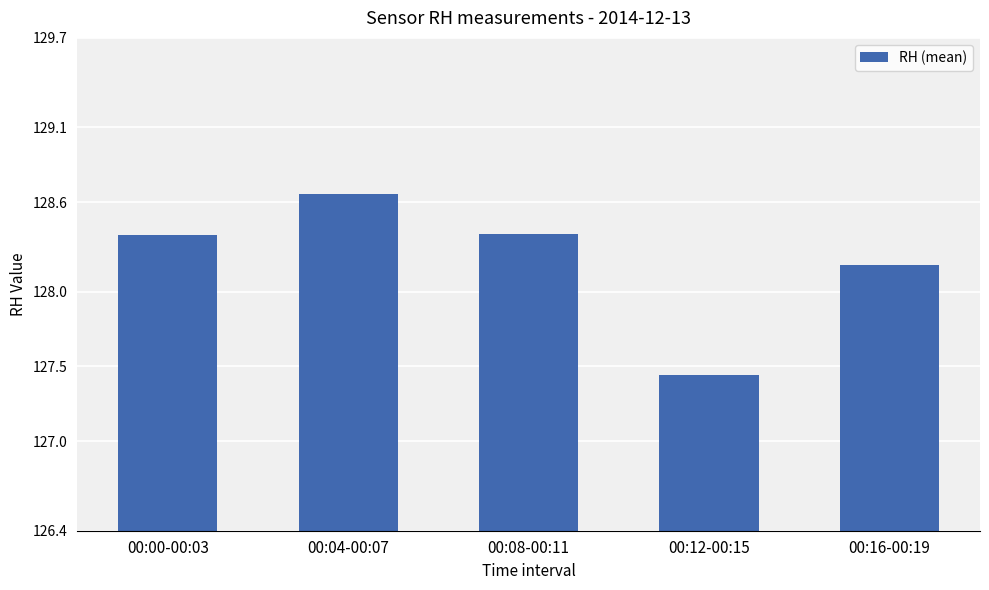

What is the change in value from 00:00-00:03 to 00:16-00:19?

-0.2